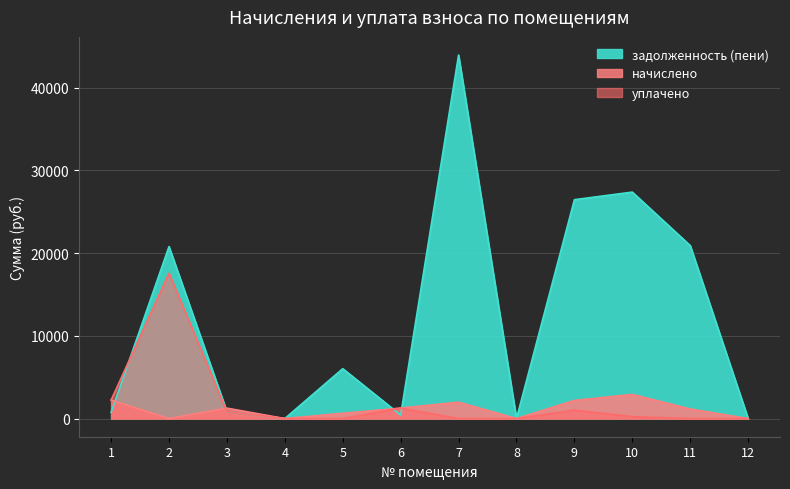

Between 1 and 10, which series saw the biggest shift?

задолженность (пени)